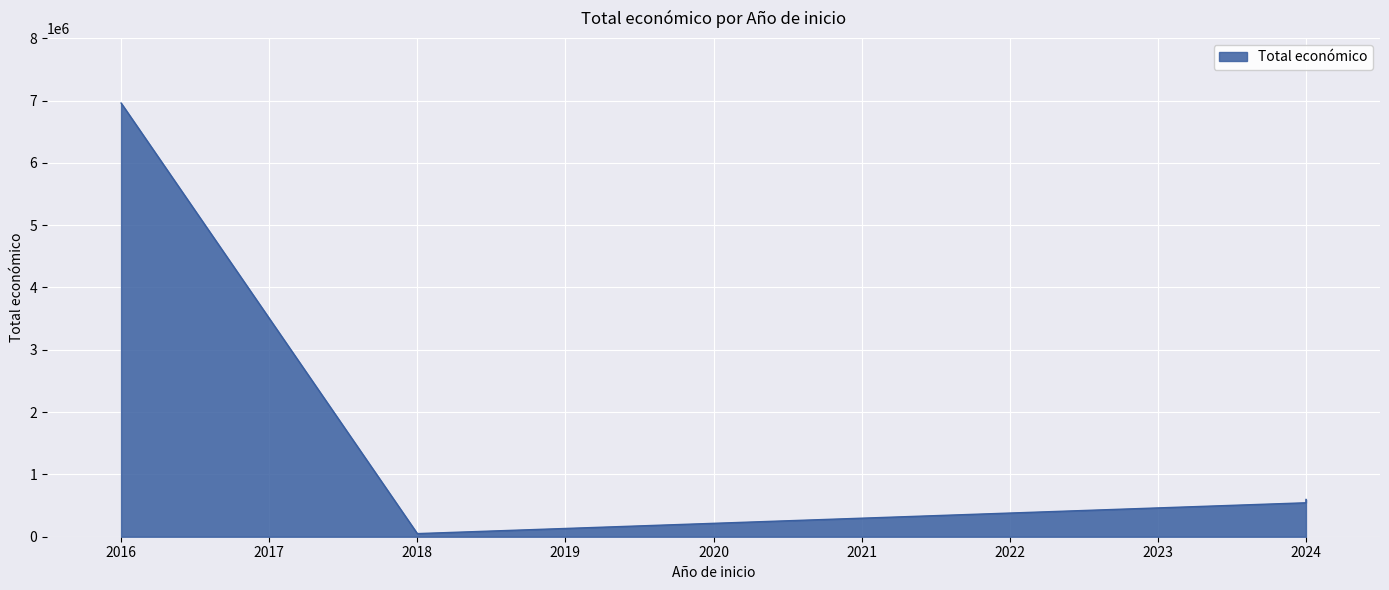

How many interior local valleys (lower than both neighbors) does the data have?

1